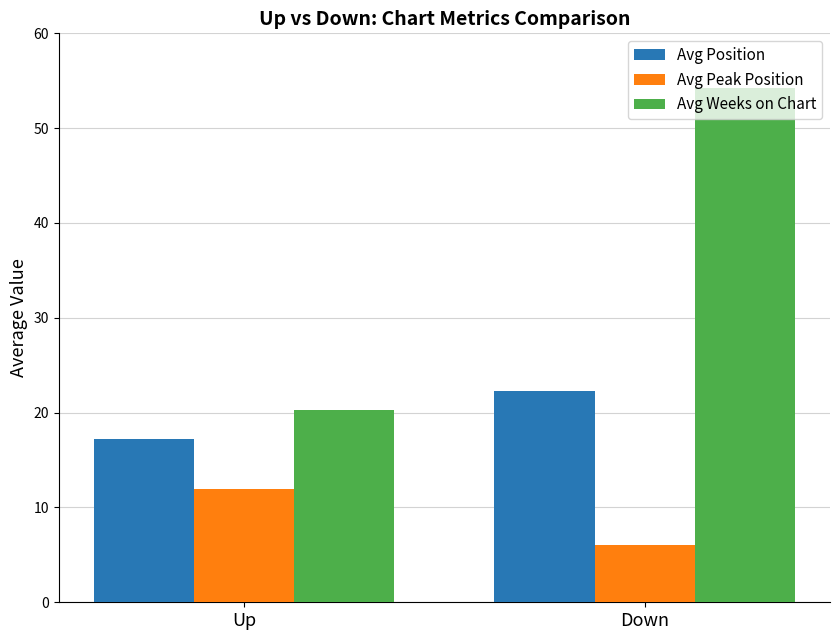

How many groups of bars are there?

2